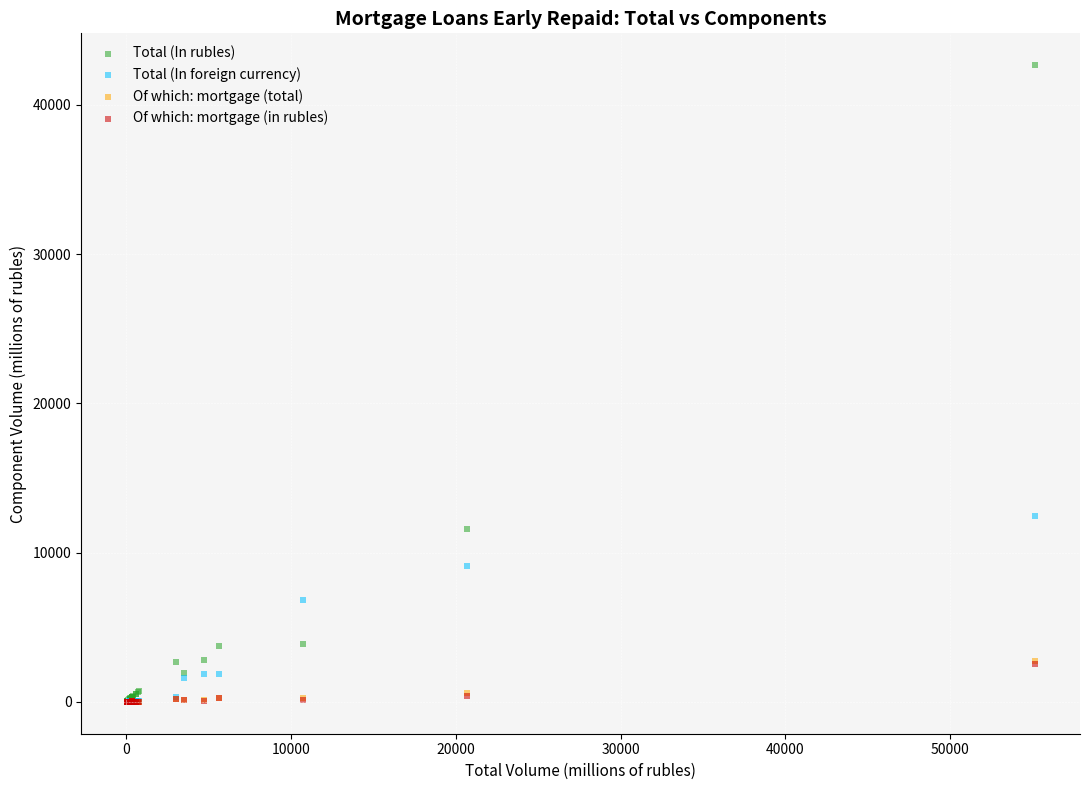

Which series has the widest spread of Y values?

Total (In rubles)